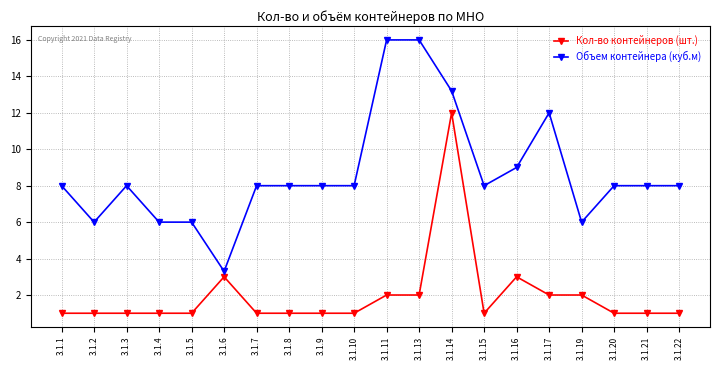

What is the difference between the maximum and minimum values in the Объем контейнера (куб.м) series?

12.7